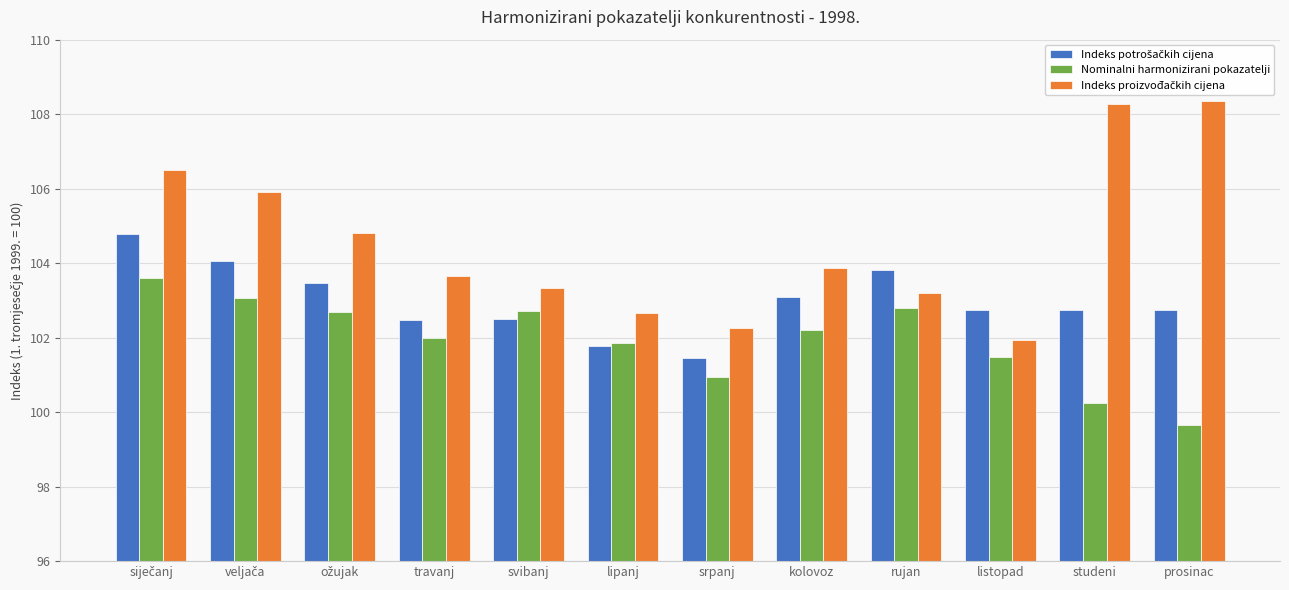

At which label does Nominalni harmonizirani pokazatelji reach its minimum?

prosinac